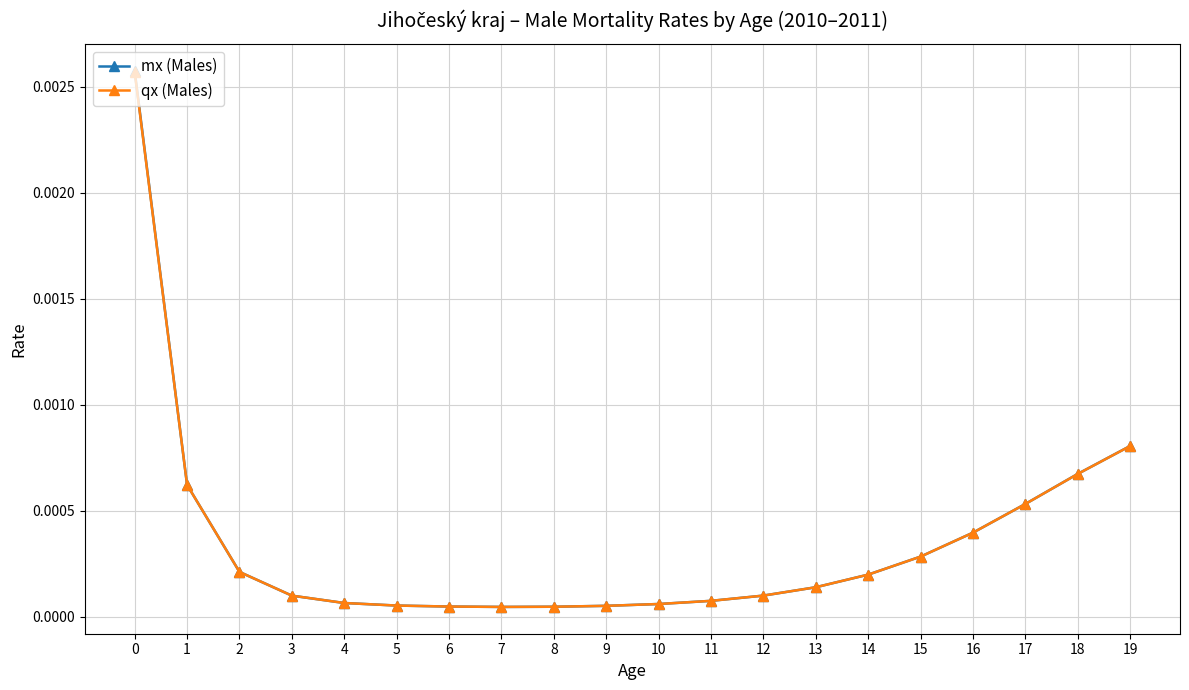

Which series has the widest spread of values?

mx (Males)